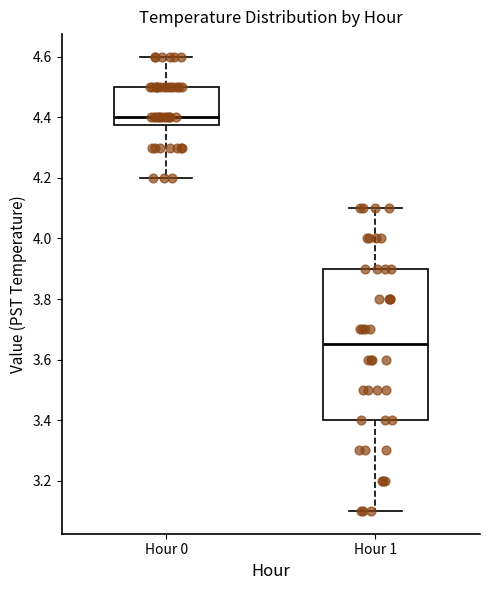

Reading left to right, transcribe this box plot: for each box, give where its median line is, the range the box spans, and where its two whiskers end, as read against the y-axis. The values are not printed on the chart, so give them approximately, as read against the axis.

Hour 0: median 4.40, box 4.38 to 4.50, whiskers 4.20 to 4.60
Hour 1: median 3.66, box 3.40 to 3.90, whiskers 3.10 to 4.10